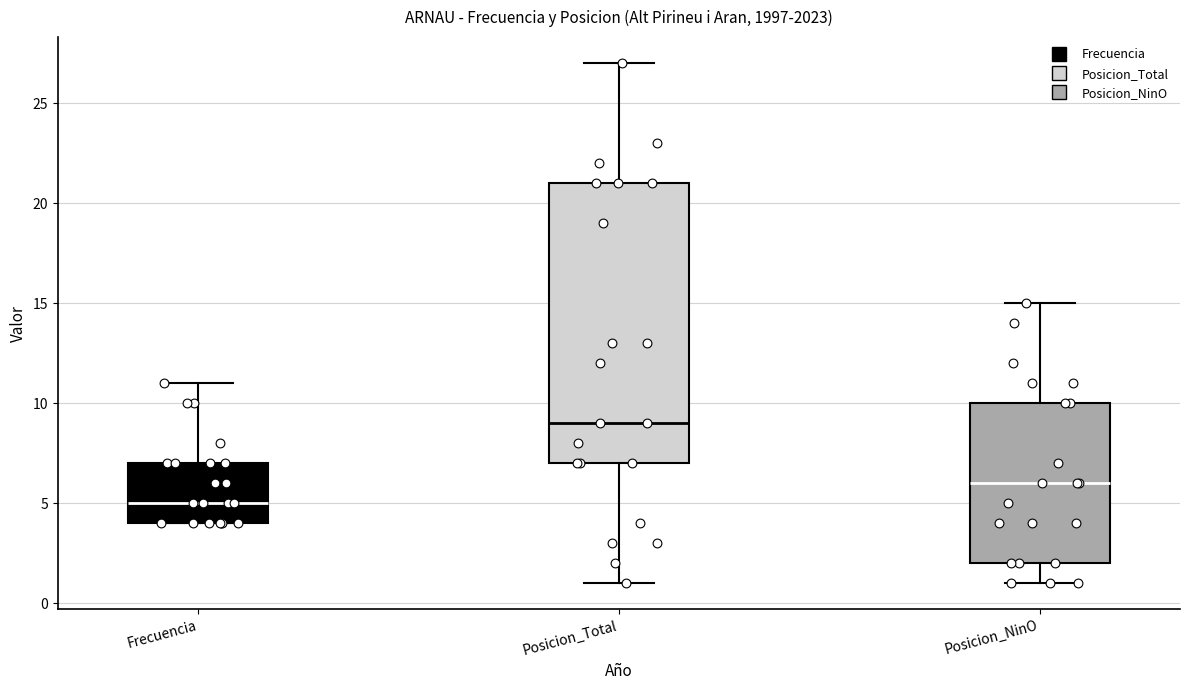

Reading left to right, read every box against the y-axis: the position of its median line, the range the box covers, and the ends of its whiskers. The values are not printed on the chart, so give them approximately, as read against the axis.

Frecuencia: median 5, box 4 to 7, whiskers 4 to 11
Posicion_Total: median 9, box 7 to 21, whiskers 1 to 27
Posicion_NinO: median 6, box 2 to 10, whiskers 1 to 15